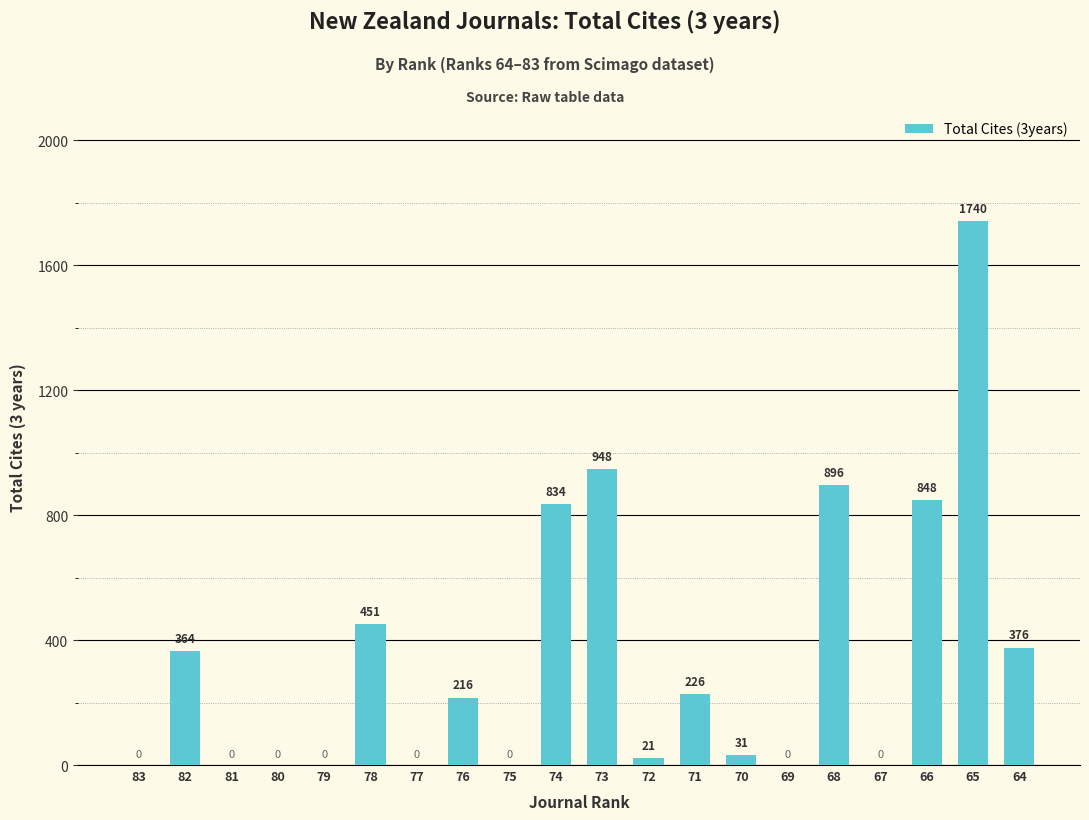

Count the number of data series in this chart.

1